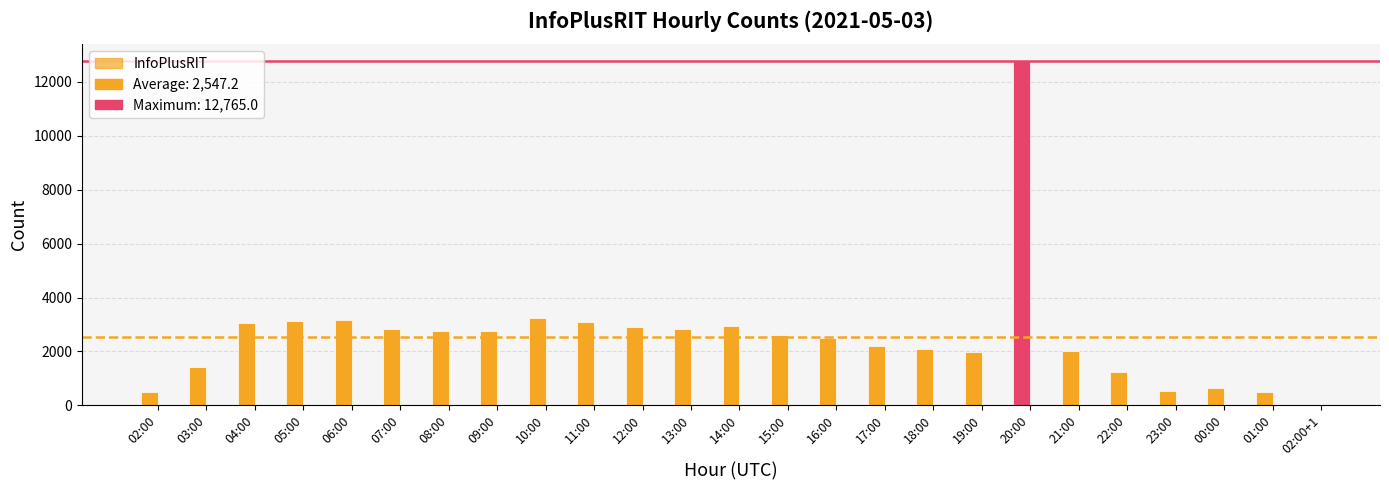

What is the sum of all values?

63680